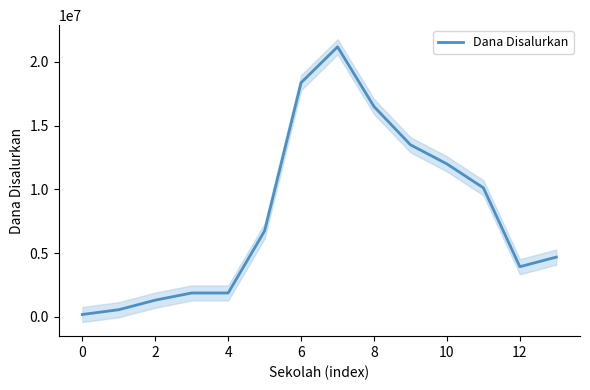

The chart shows a value of 10351490 at 6. True or false?

False